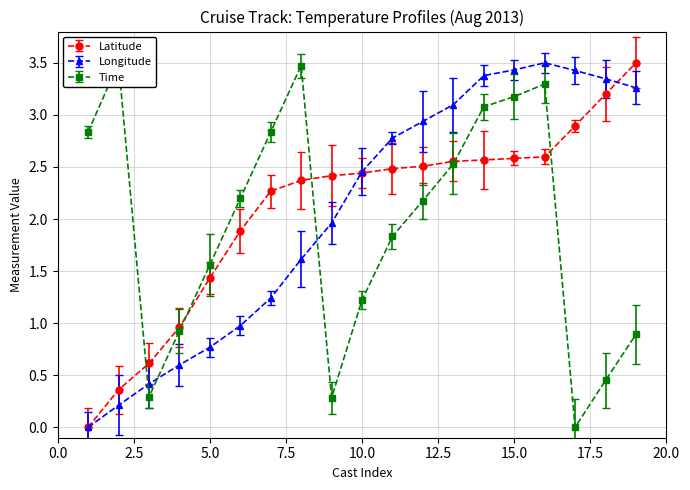

True or false: Longitude and Time intersect in this chart.

True